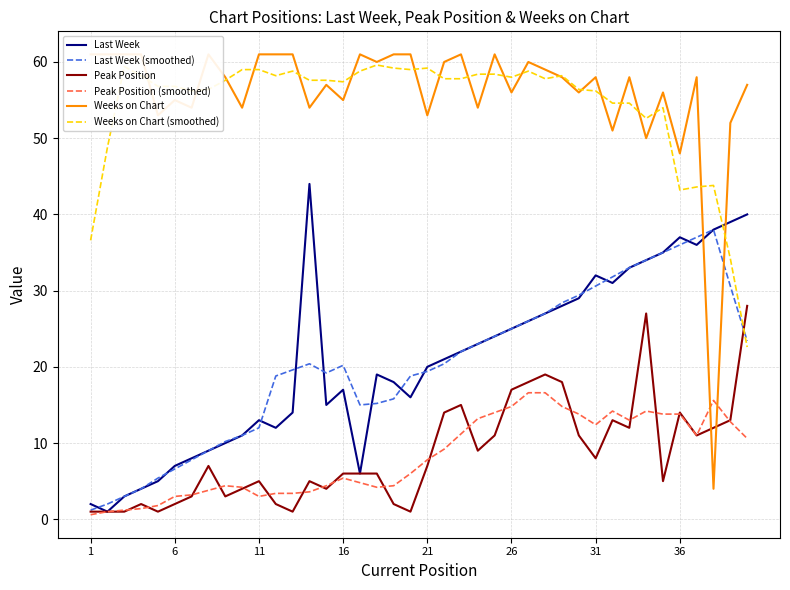

After their last crossing, which series has the higher values: Last Week or Weeks on Chart?

Weeks on Chart